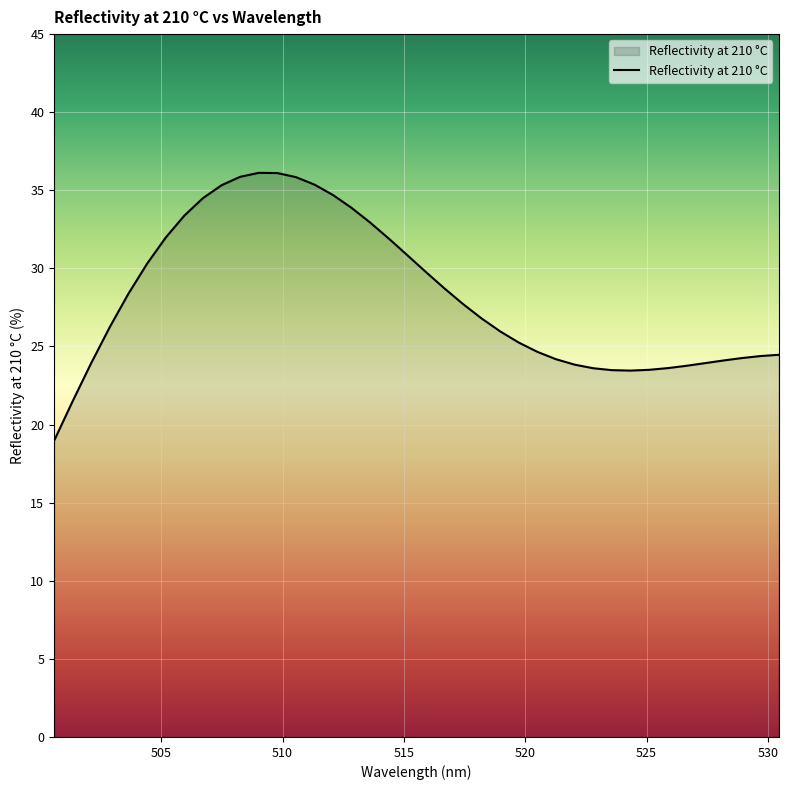

How many distinct data groups are displayed?

1